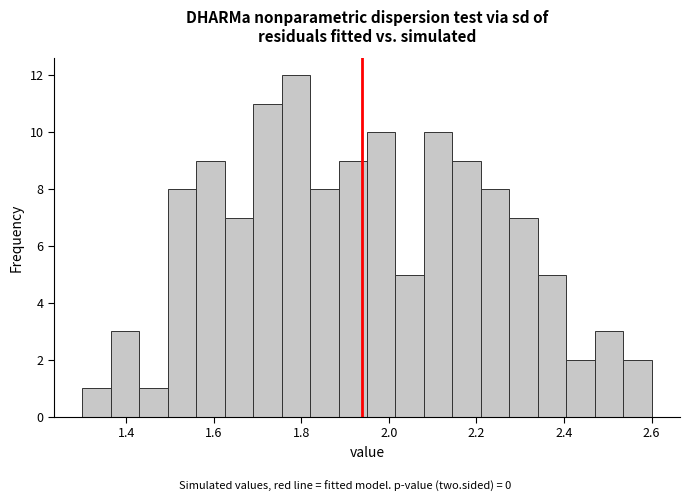

Read against the x-axis, roughly where is the centre of the tallest bar?

1.78